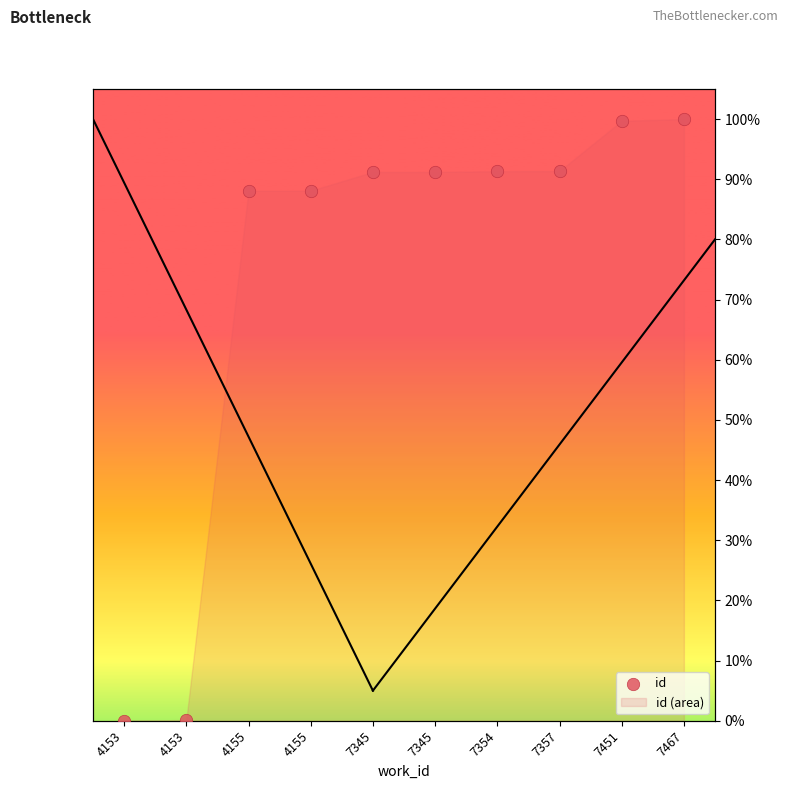

What is the change in value from 7345 to 7451?

+8.5